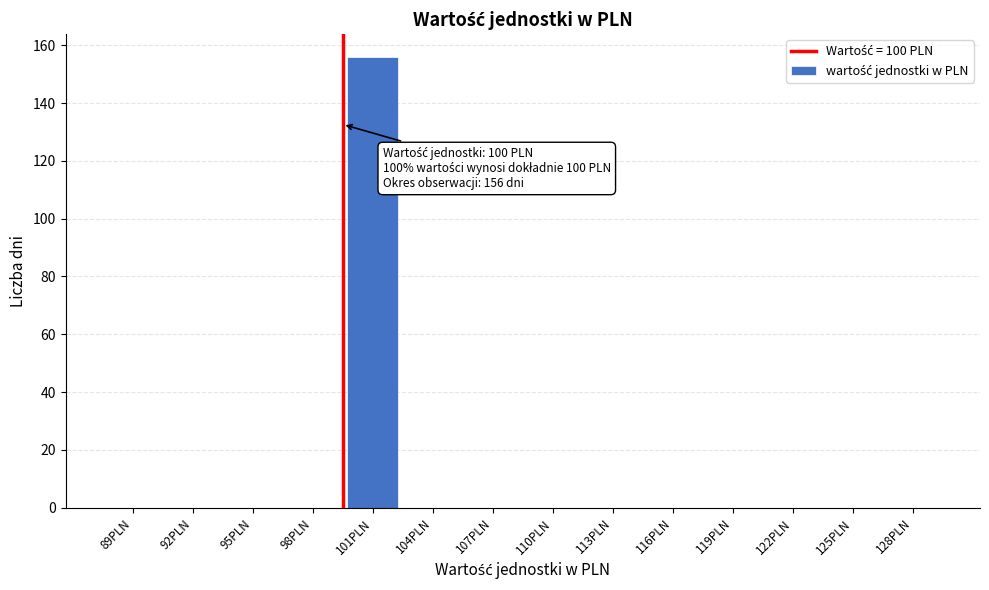

Reading left to right, list all the values displayed in this chart.

89PLN=0	92PLN=0	95PLN=0	98PLN=0	101PLN=156	104PLN=0	107PLN=0	110PLN=0	113PLN=0	116PLN=0	119PLN=0	122PLN=0	125PLN=0	128PLN=0